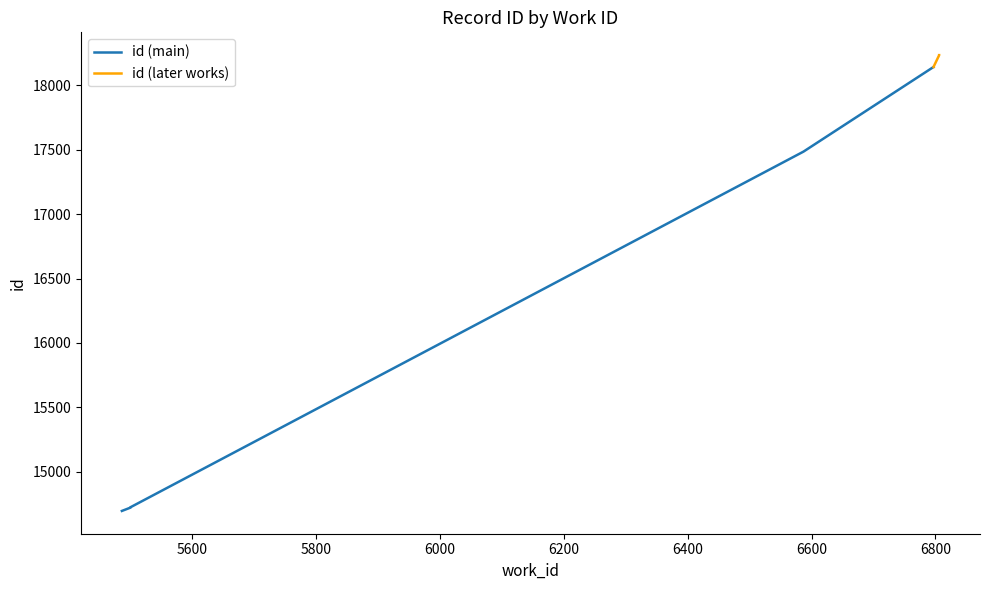

What is the value of the 7th point from the left?

18144